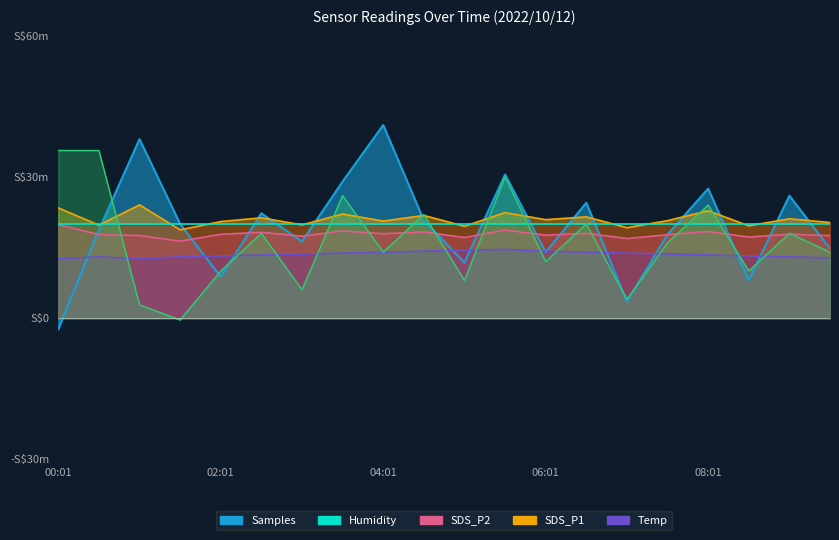

What is the minimum value for SDS_P1?

18.7